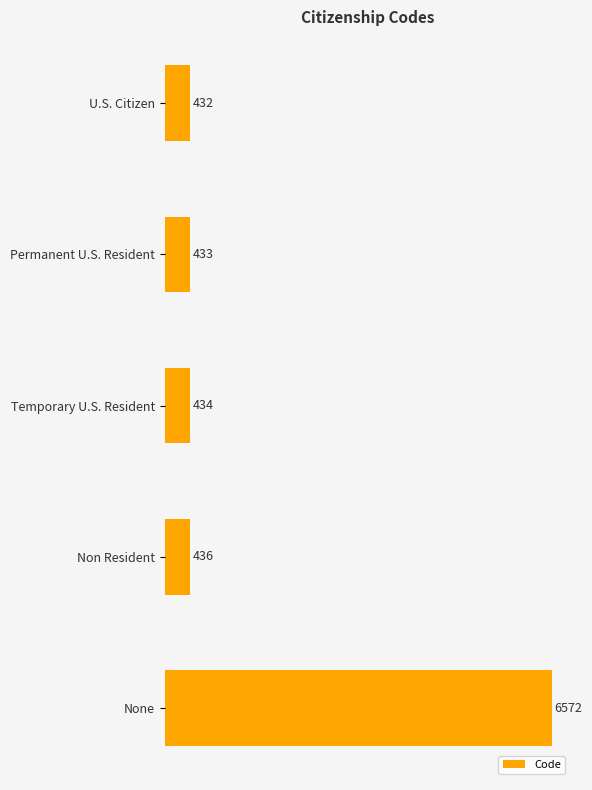

Does the chart contain stacked bars?

No